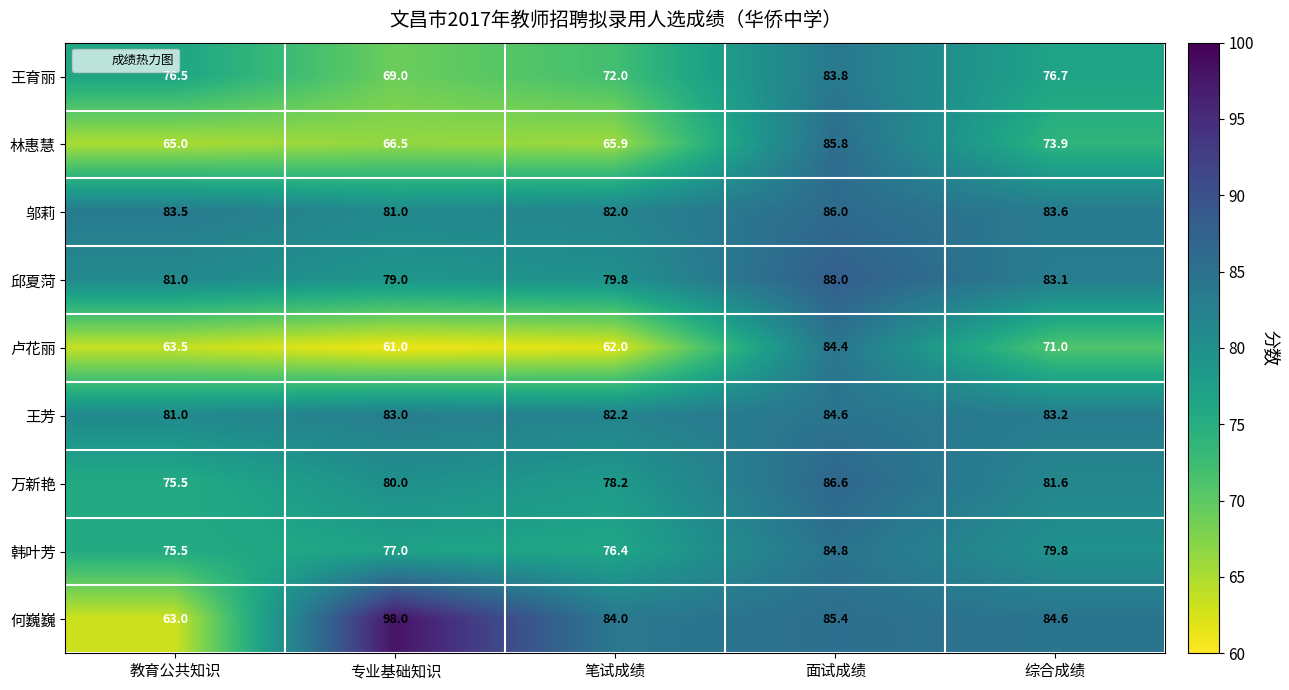

The 万新艳 series shows 80.0 at 专业基础知识. True or false?

True